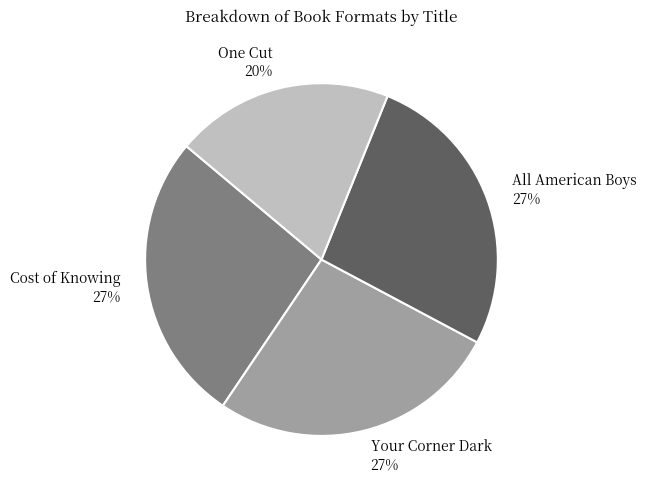

To the nearest percent, what is the average slice percentage?

25%